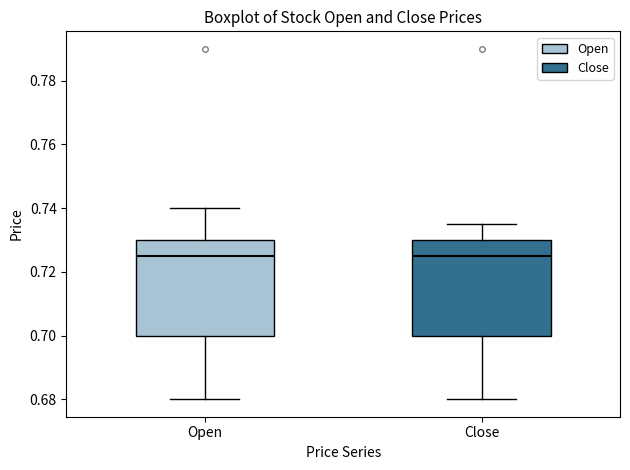

Reading left to right, read every box against the y-axis: the position of its median line, the range the box covers, and the ends of its whiskers. The values are not printed on the chart, so give them approximately, as read against the axis.

Open: median 0.726, box 0.700 to 0.730, whiskers 0.680 to 0.740
Close: median 0.726, box 0.700 to 0.730, whiskers 0.680 to 0.736